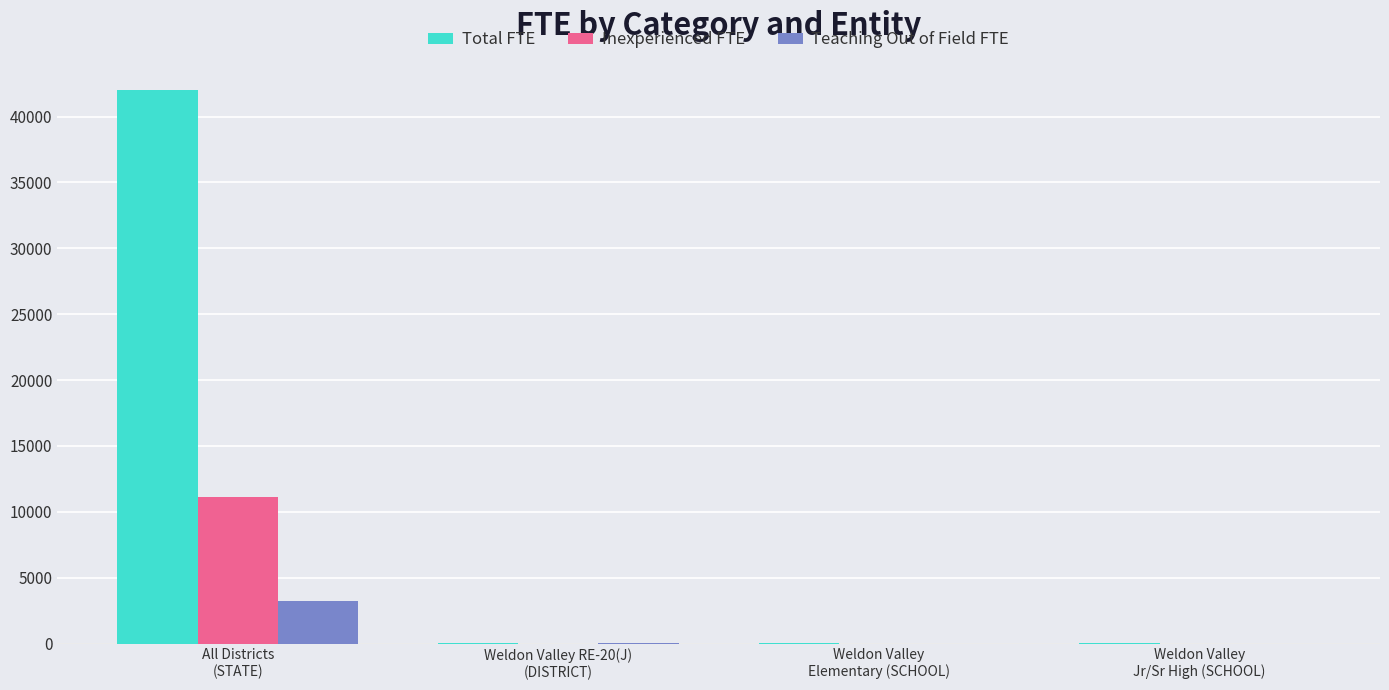

How many distinct data groups are displayed?

3